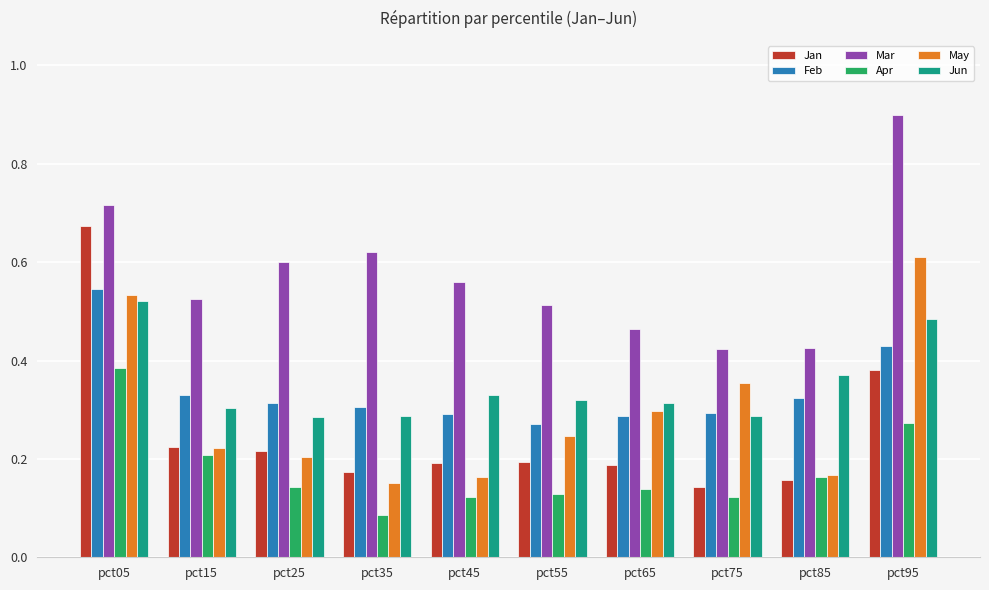

Which series has the largest range (max minus min)?

Jan